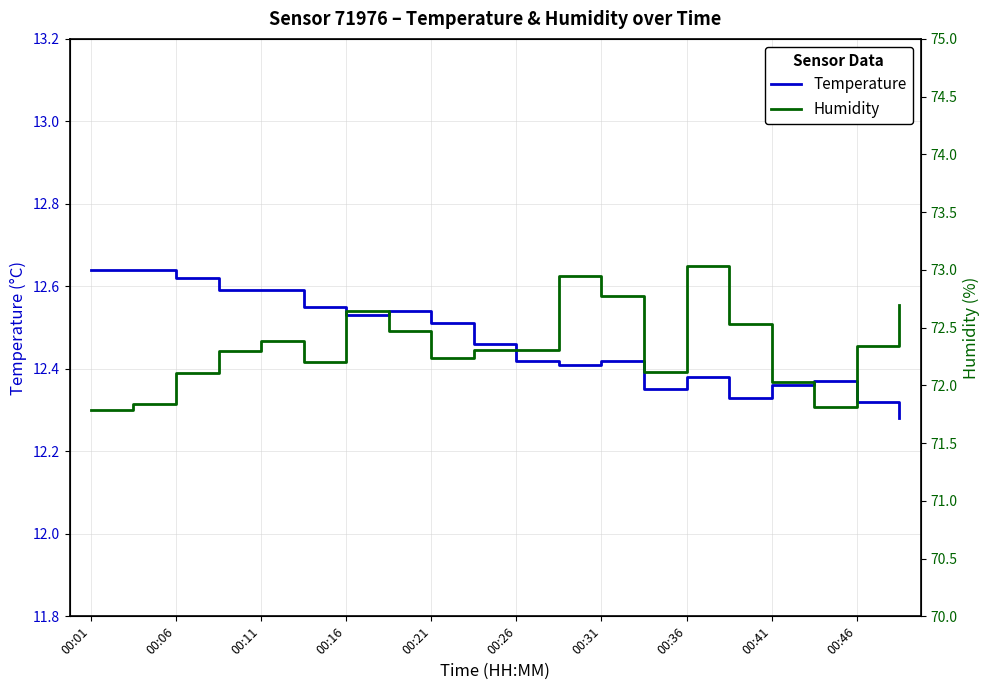

What is the greatest value displayed?

73.0